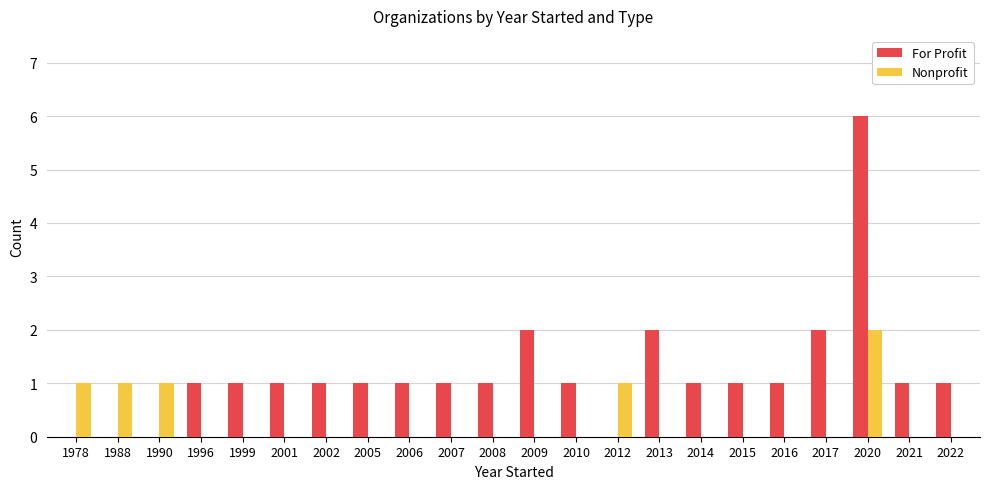

How many data points does each series have?

22